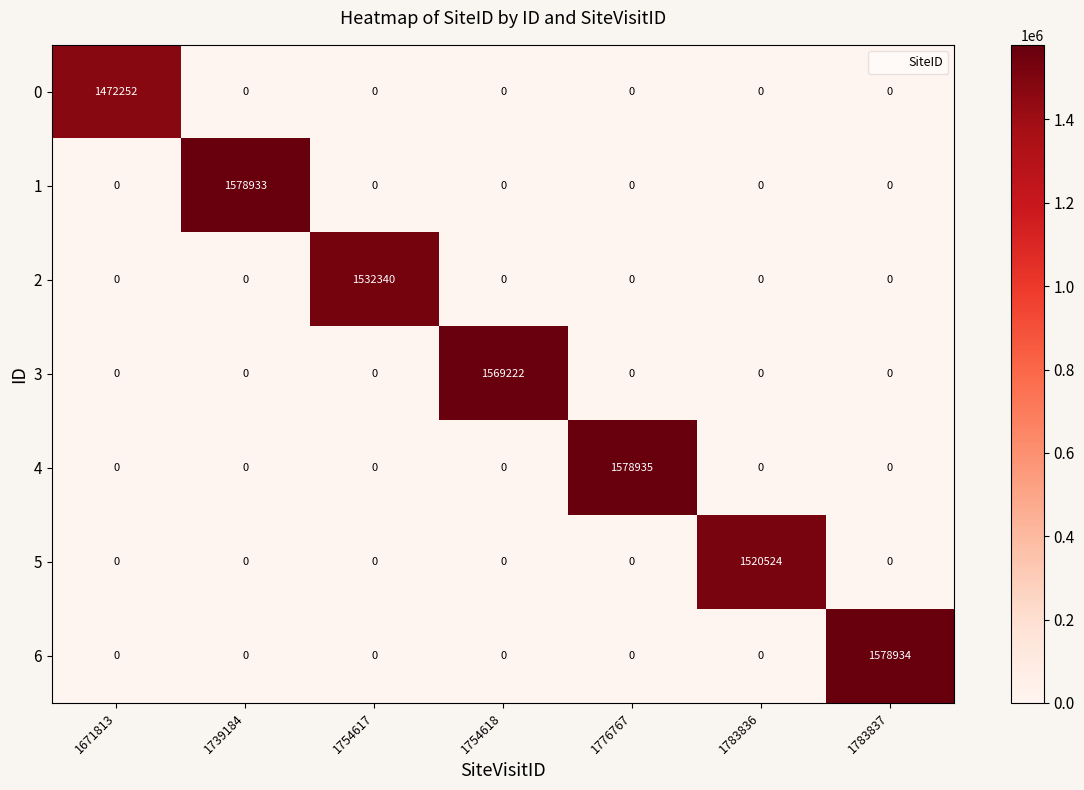

Is it true that 6 equals -1070138 at 1754617?

False